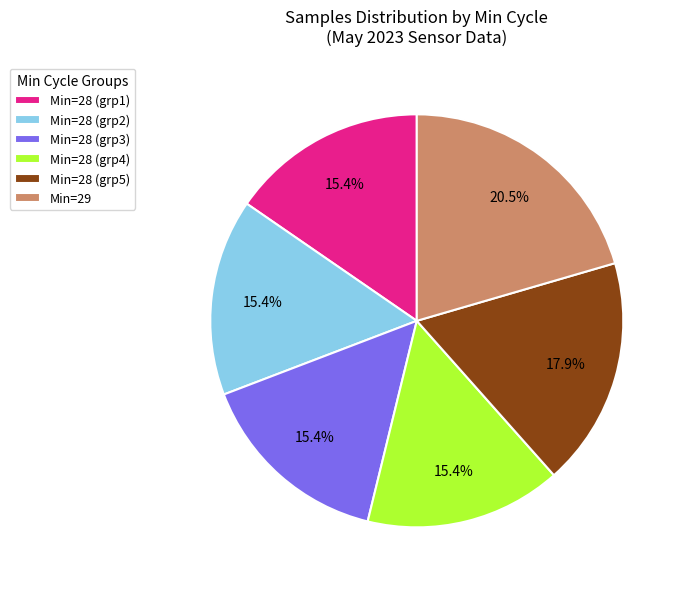

Approximately how many times larger is the value at Min=28 (grp5) compared to Min=28 (grp1)?

1.2